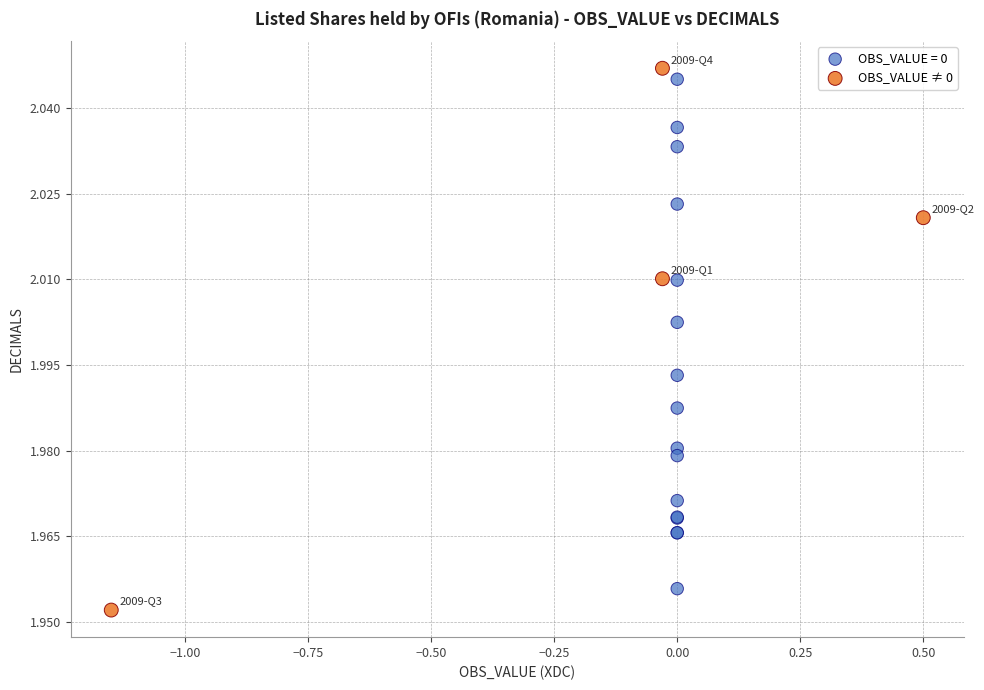

Which series has the widest spread of Y values?

OBS_VALUE ≠ 0